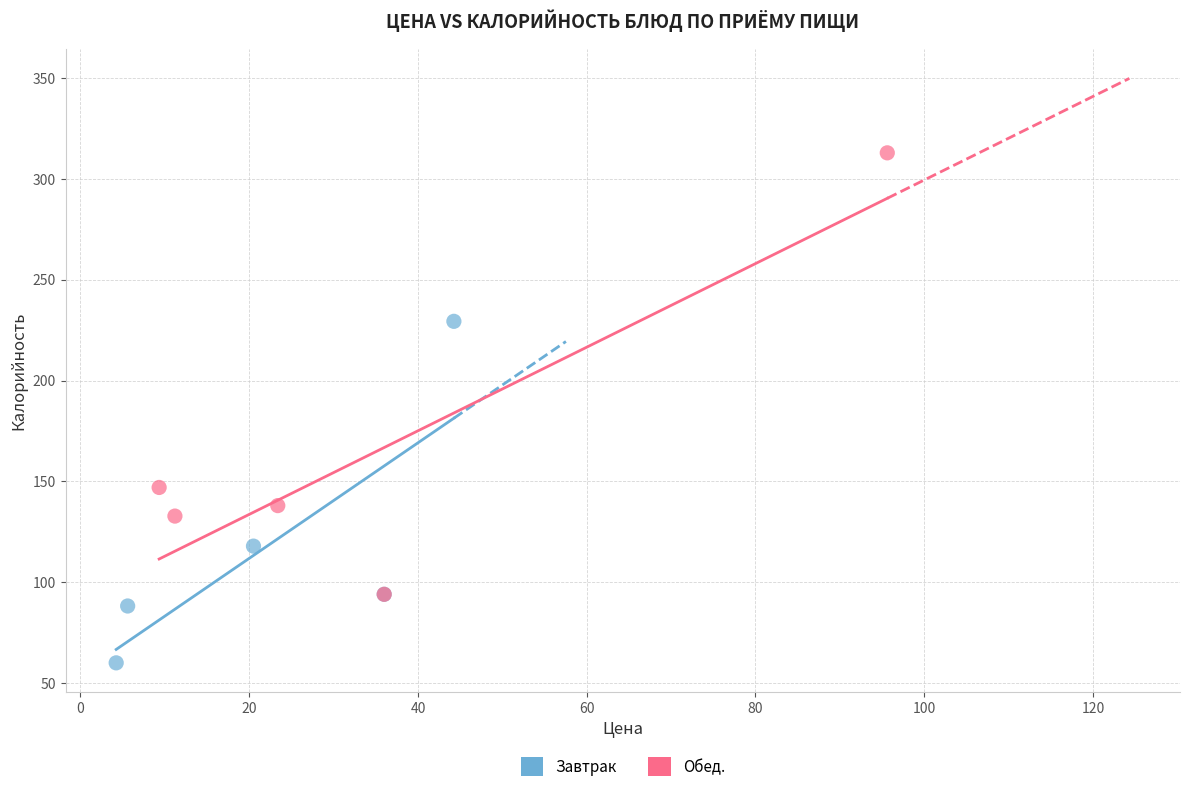

Which series reaches the maximum Y coordinate?

Обед.